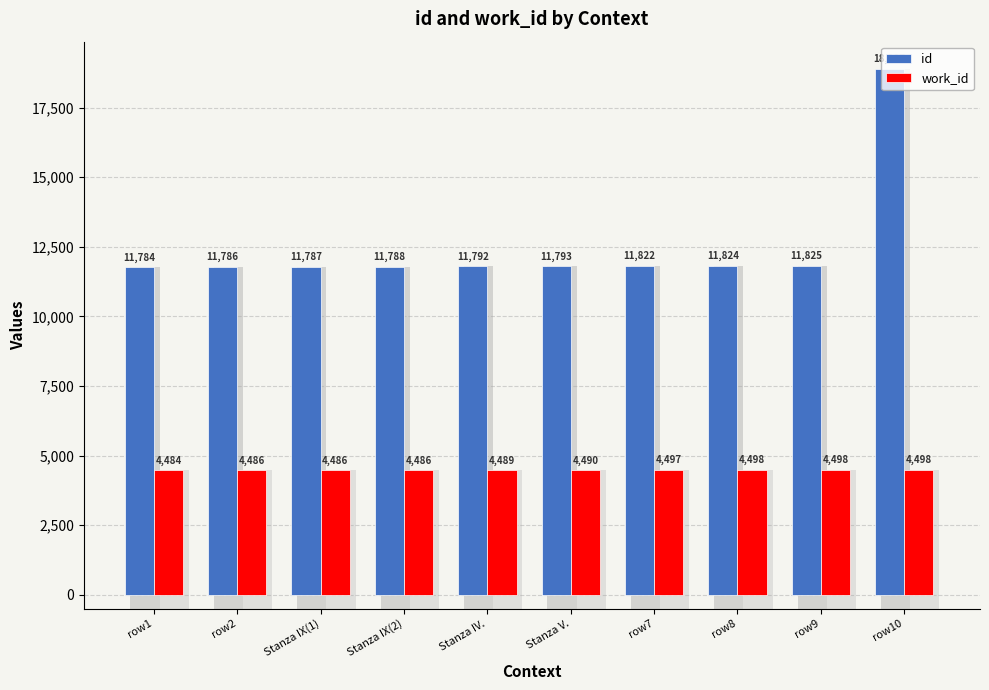

What is the approximate value of id at Stanza IX(2)?

11788